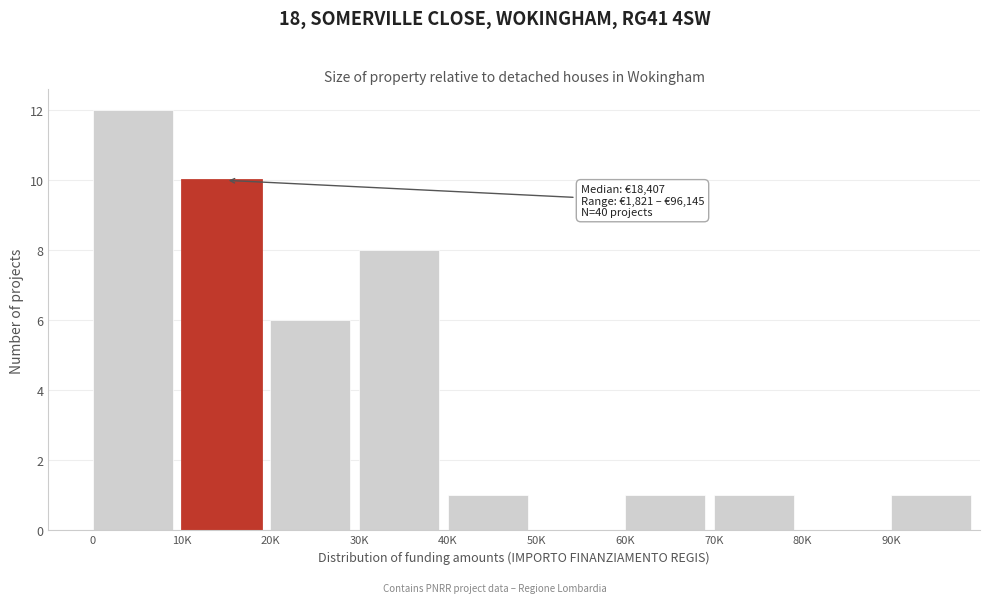

Reading right to left, list all the values displayed in this chart.

90K=1	80K=0	70K=1	60K=1	50K=0	40K=1	30K=8	20K=6	10K=10	0=12